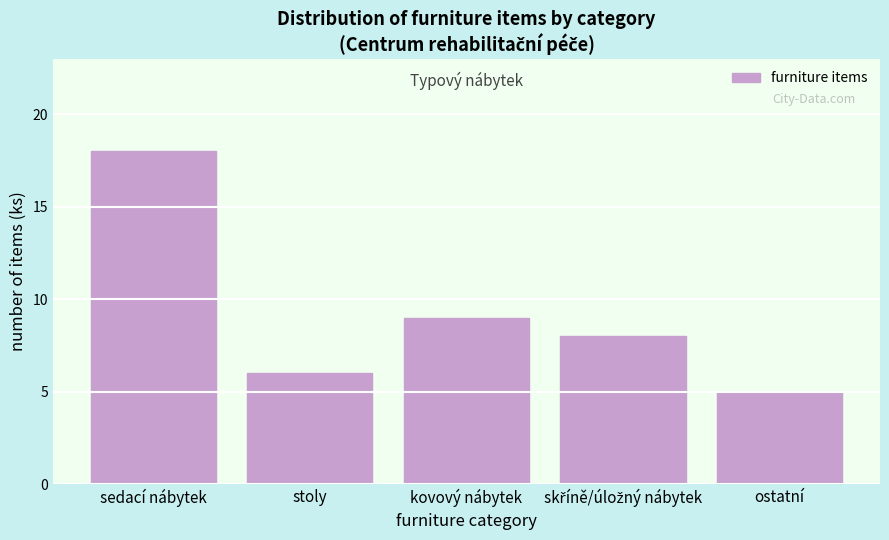

Reading left to right, transcribe all the data shown in this chart.

18	6	9	8	5